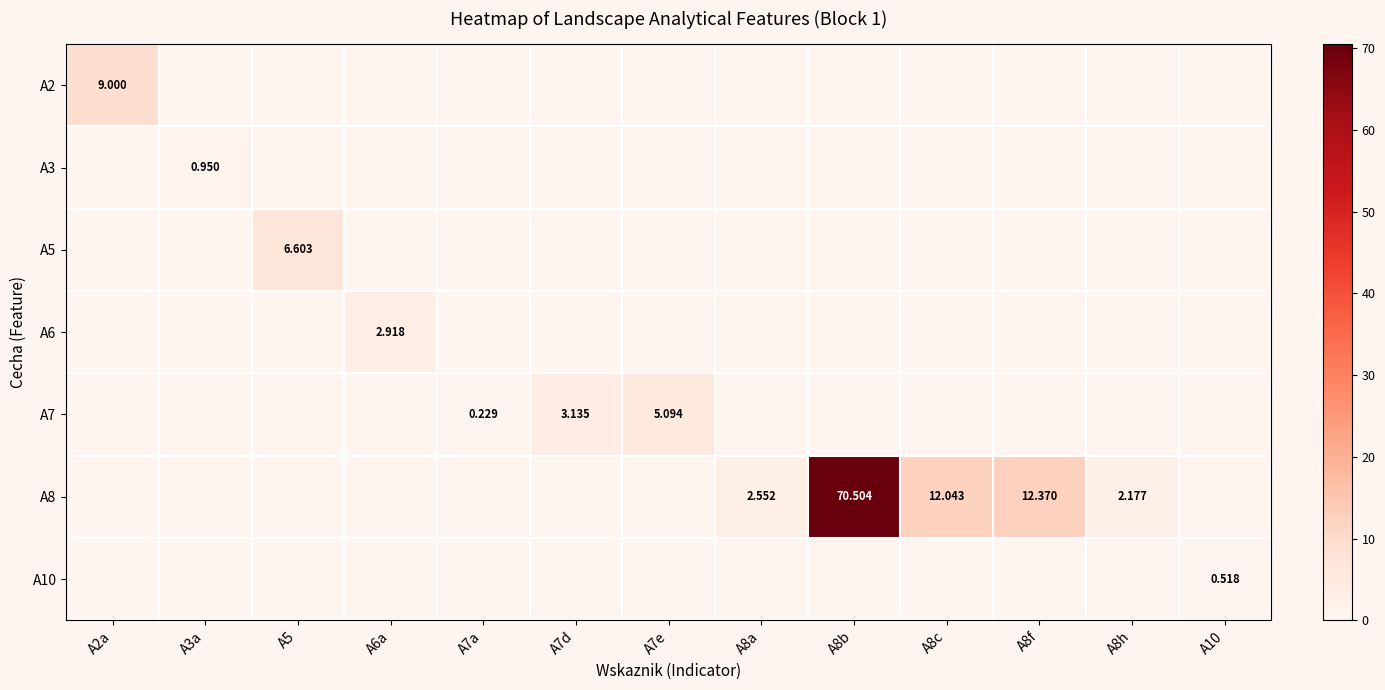

Which series has the largest total across all categories?

A8